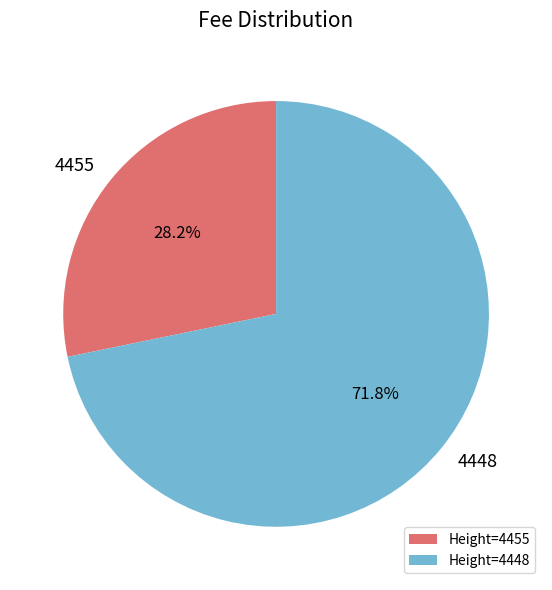

To the nearest percent, what portion does 4455 represent?

28%